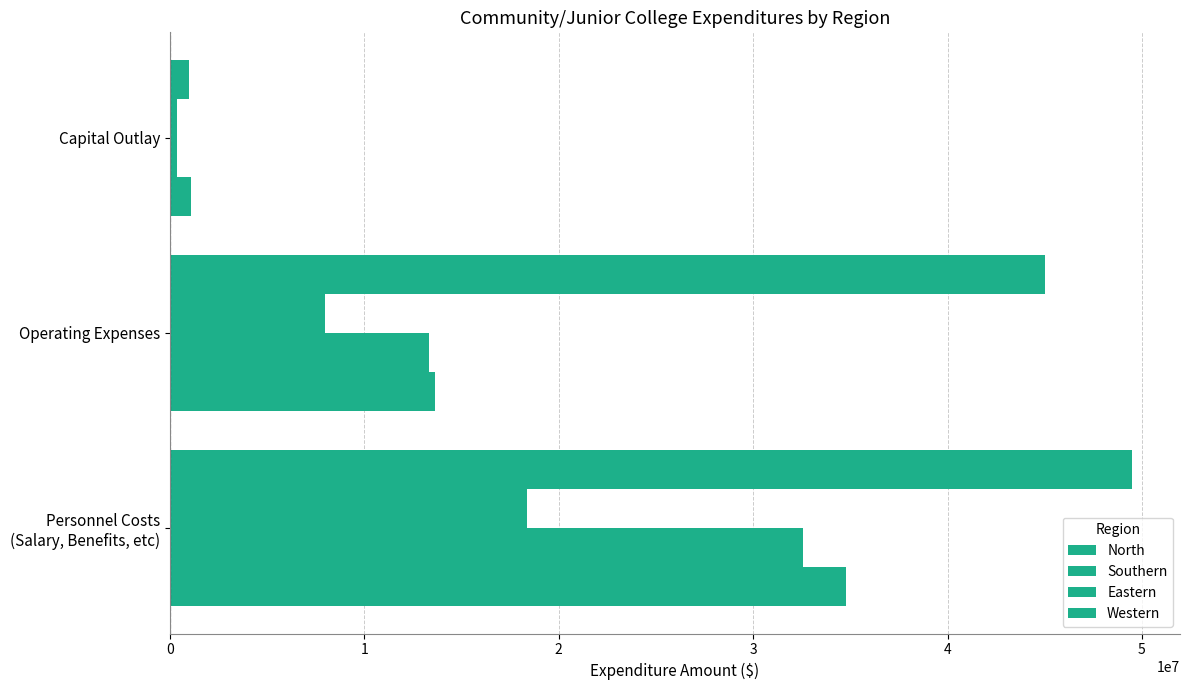

How many categories are shown in the chart?

3